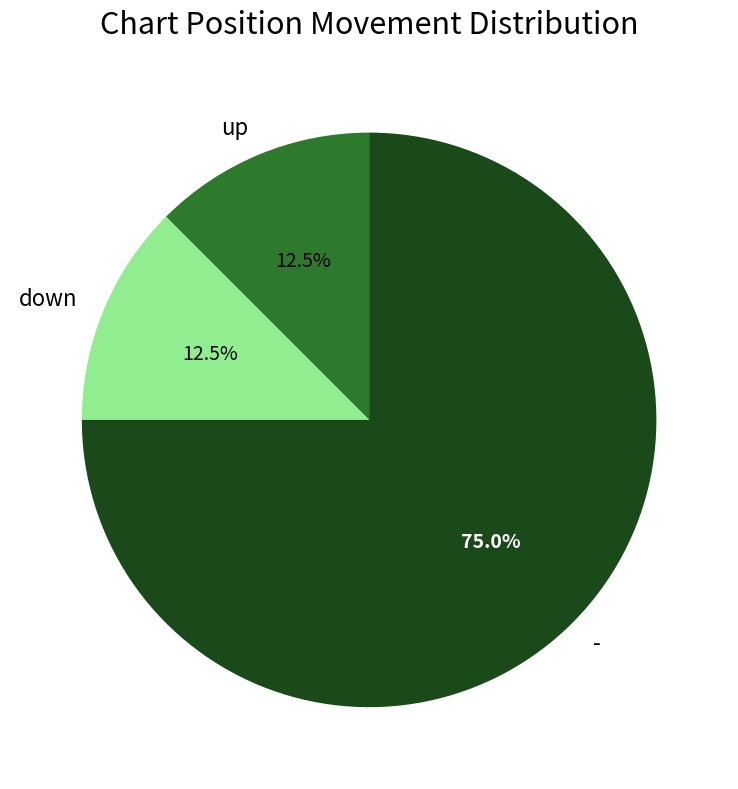

Does - represent more than half of the total?

Yes